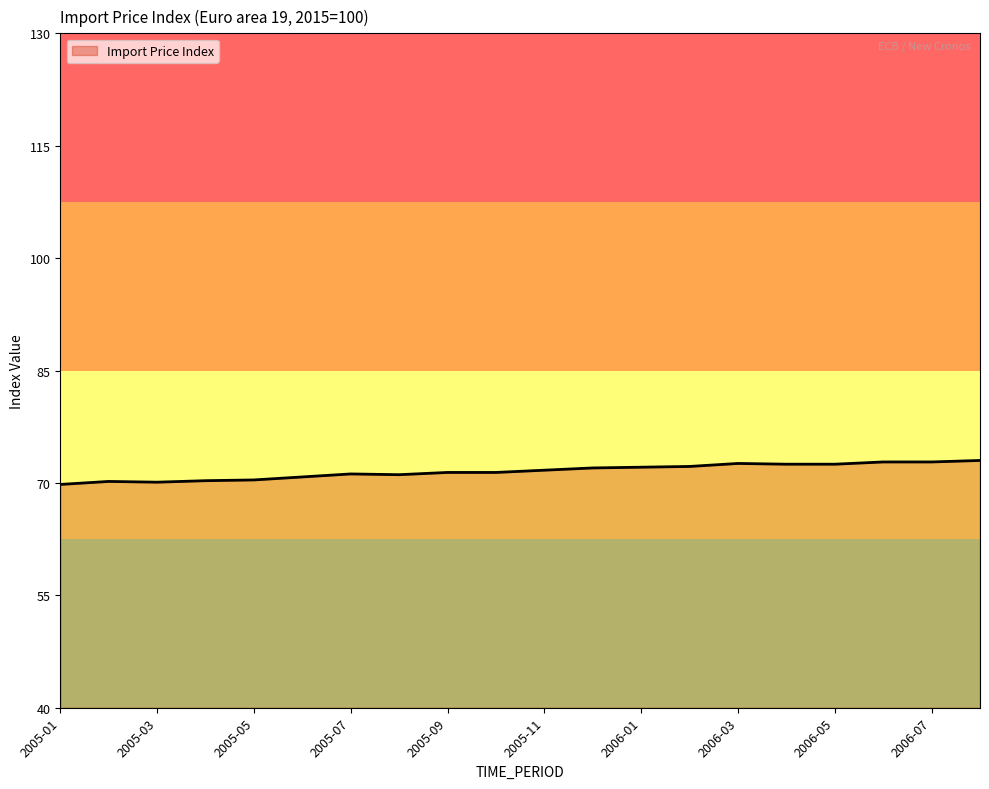

What is the greatest value displayed?

73.0